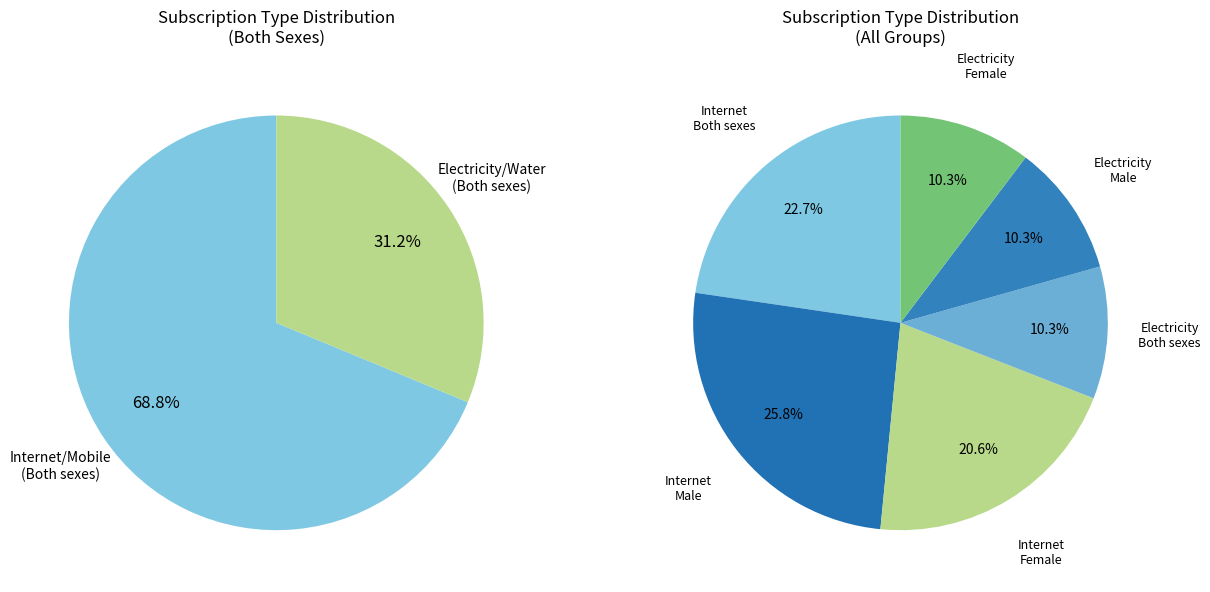

Is it true that Subscriptions to electricity, water or (Both sexes) is 10% of the pie?

True